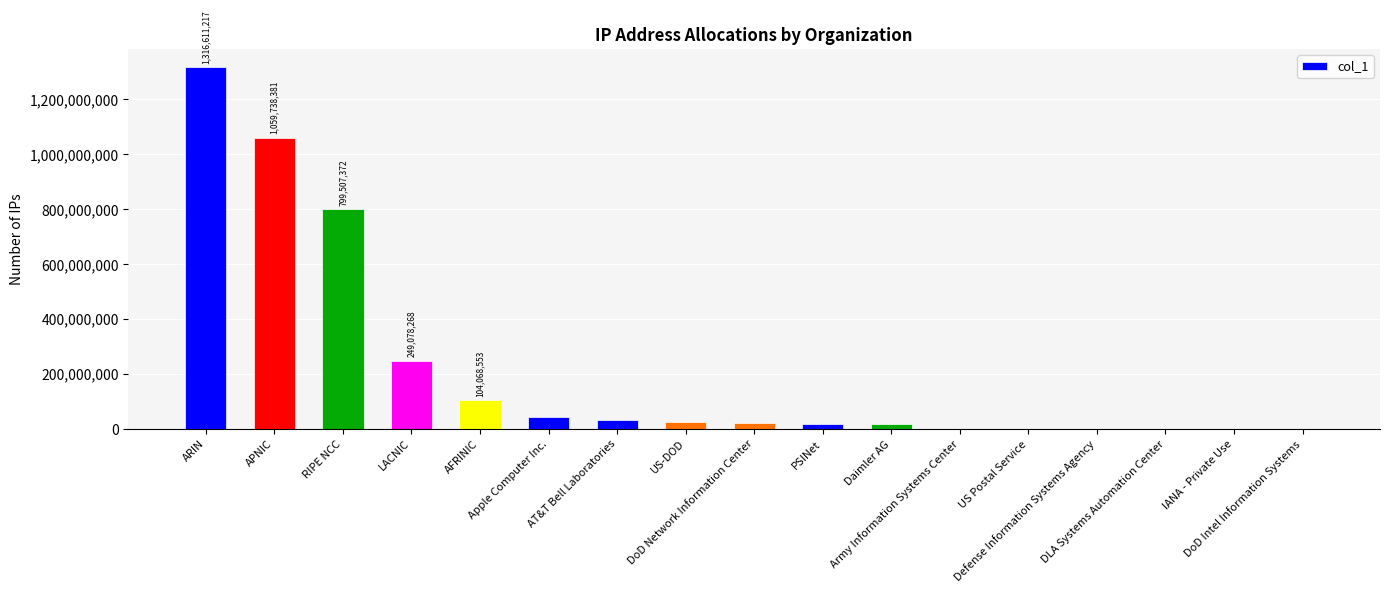

At which category does the chart reach its peak across all series?

ARIN